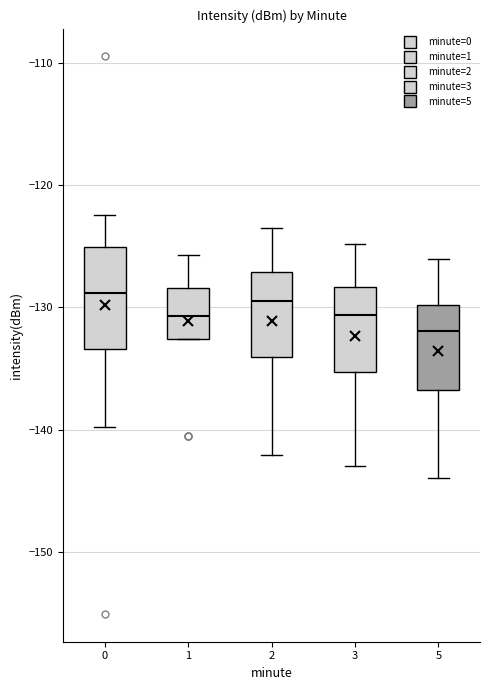

Reading left to right, transcribe this box plot: for each box, give where its median line is, the range the box spans, and where its two whiskers end, as read against the y-axis. The values are not printed on the chart, so give them approximately, as read against the axis.

0: median -129, box -133 to -125, whiskers -140 to -122
1: median -131, box -133 to -128, whiskers -133 to -126
2: median -129, box -134 to -127, whiskers -142 to -123
3: median -131, box -135 to -128, whiskers -143 to -125
5: median -132, box -137 to -130, whiskers -144 to -126